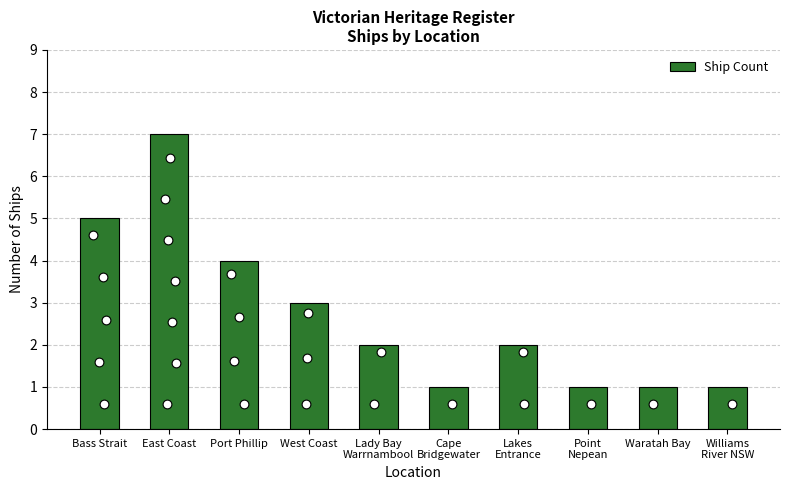

Approximately how many times larger is the value at Port Phillip compared to East Coast?

0.6